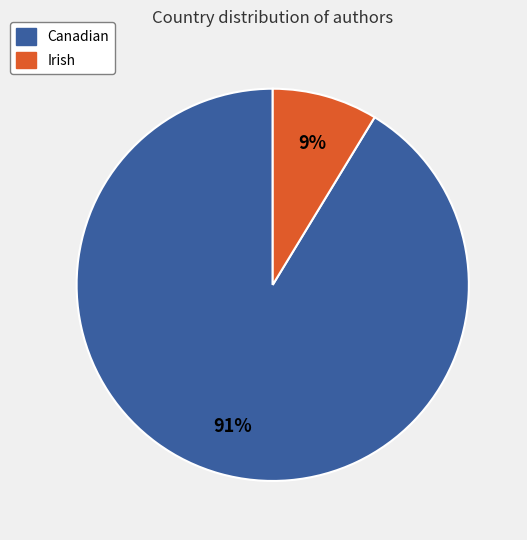

How many segments does this pie chart have?

2